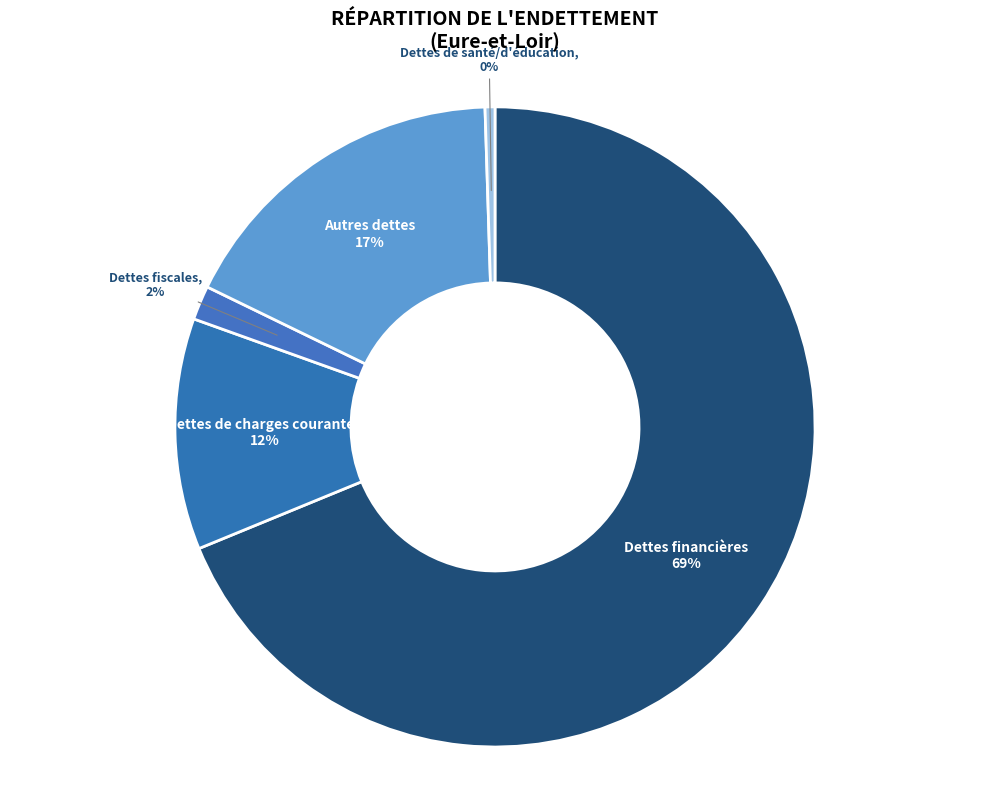

Is the sum of Autres dettes and Dettes fiscales greater than half?

No